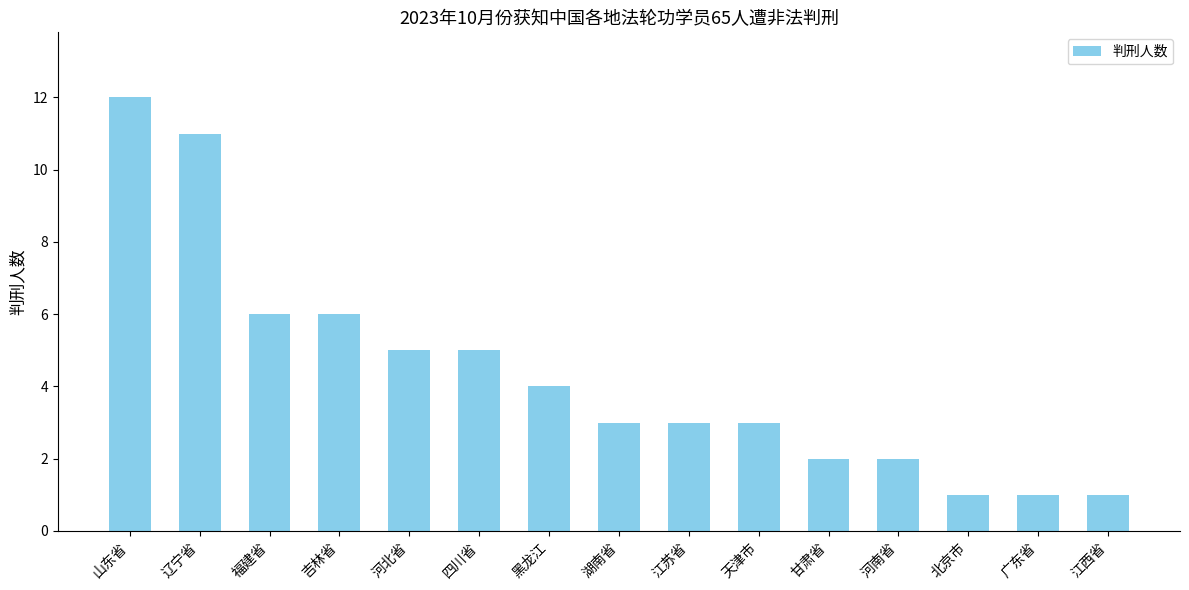

Count the number of categories in the chart.

15